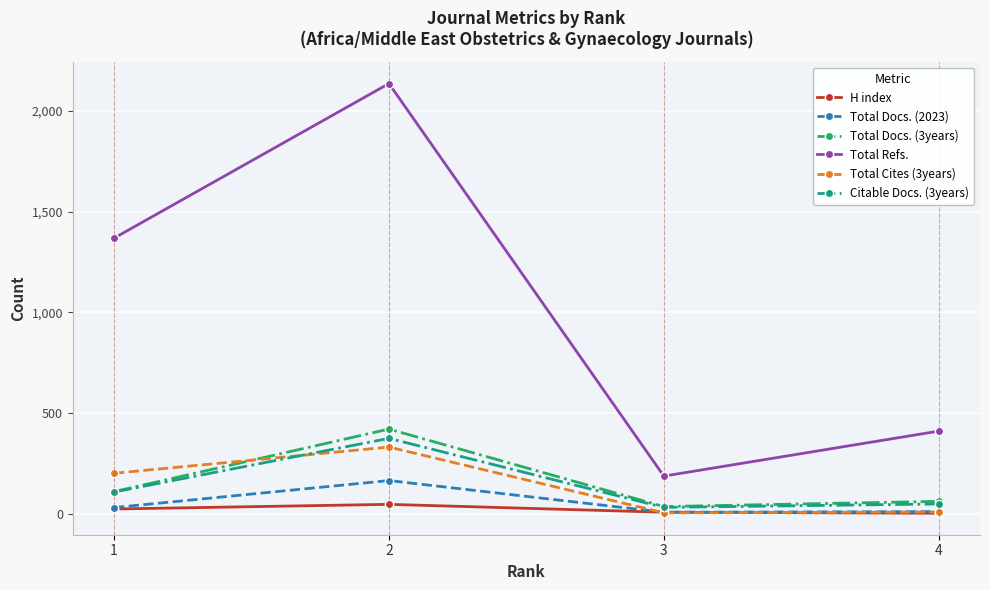

How many distinct data groups are displayed?

6